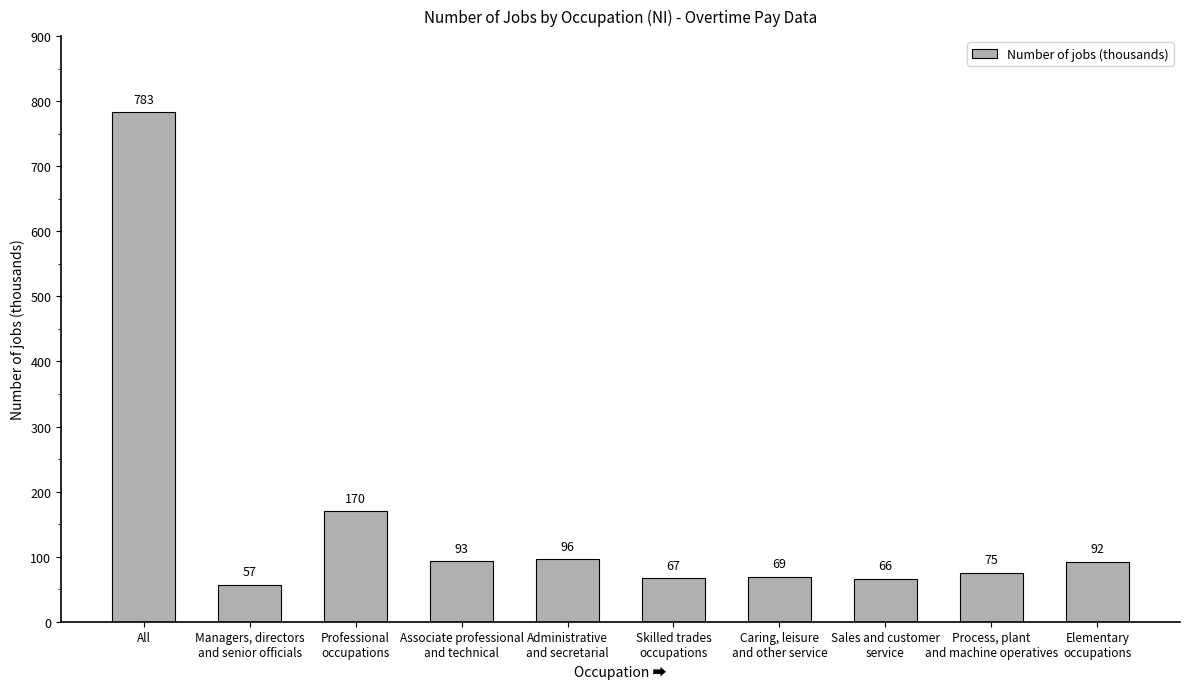

What is the change in value from Caring, leisure
and other service to Process, plant
and machine operatives?

+6